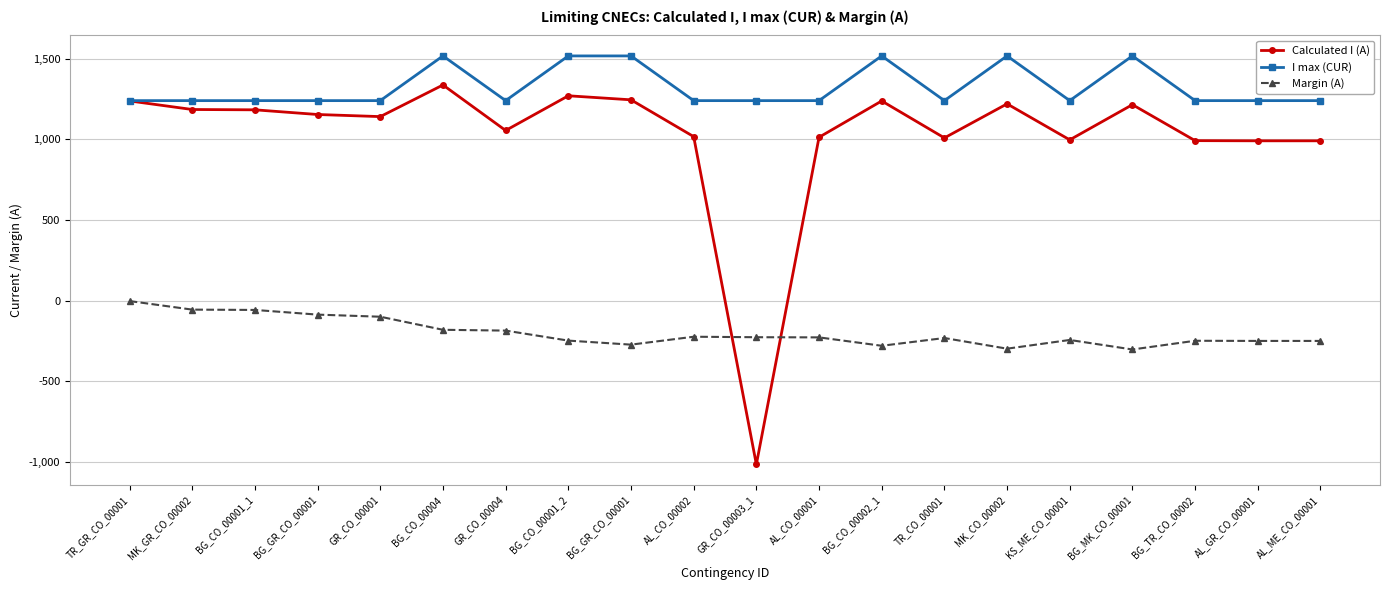

Is this an area chart (filled region under the line)?

No